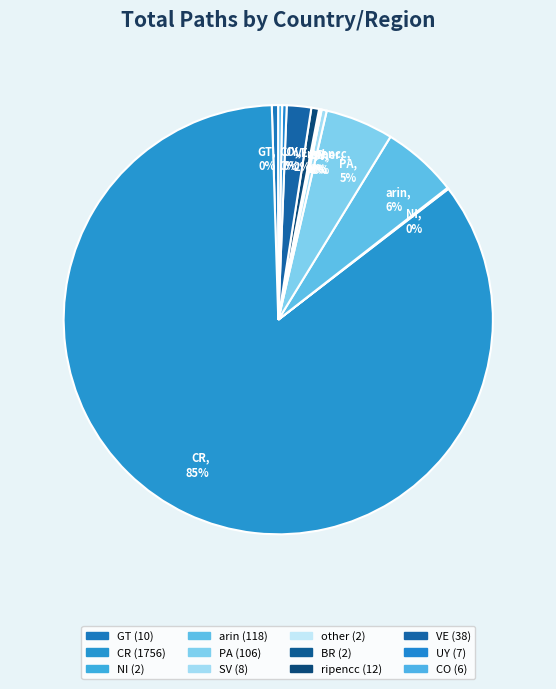

Which has a higher value, CR, 85% or PA, 5%?

CR, 85%